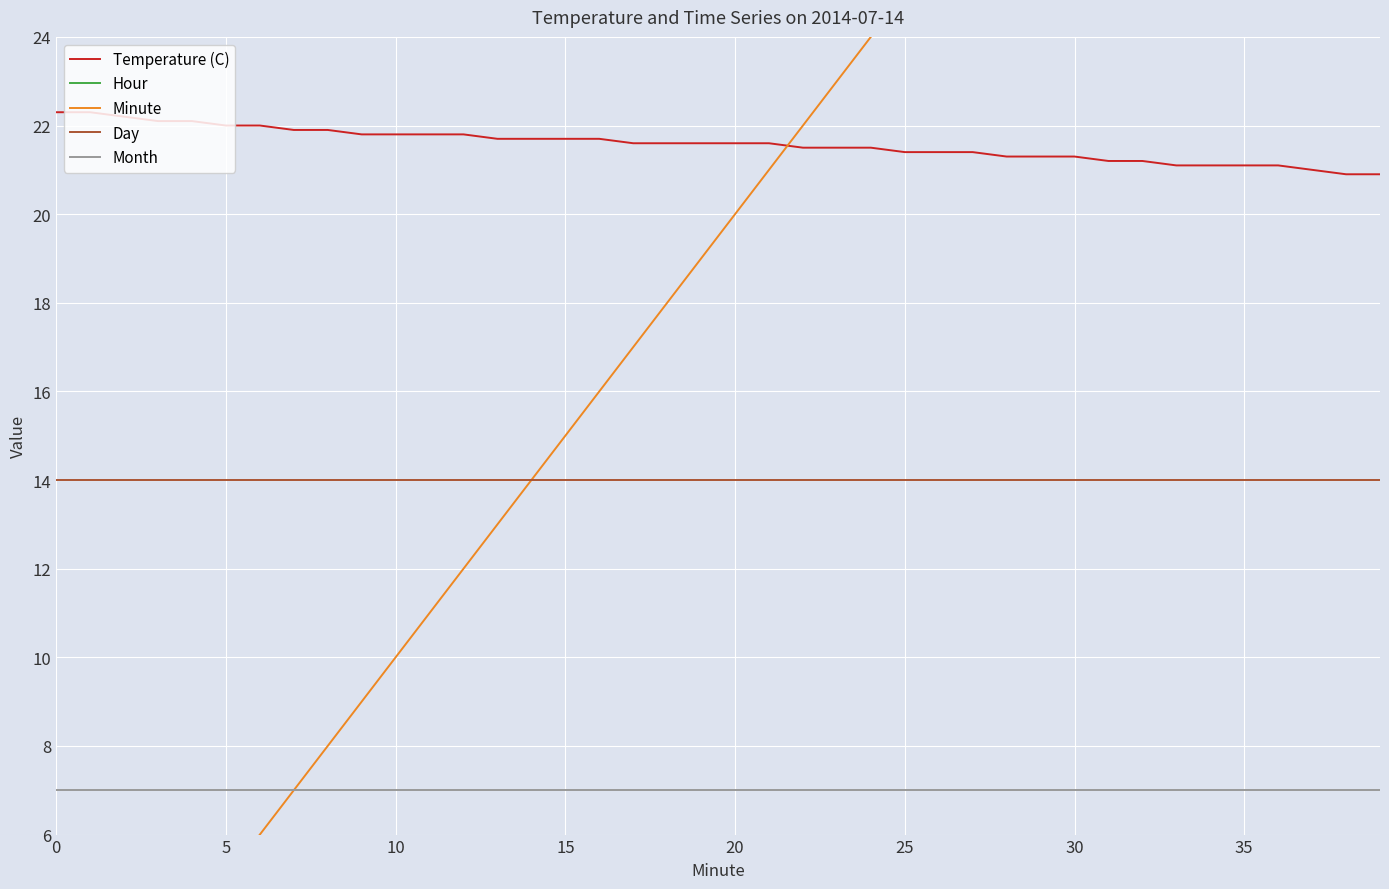

Count the number of data series in this chart.

5